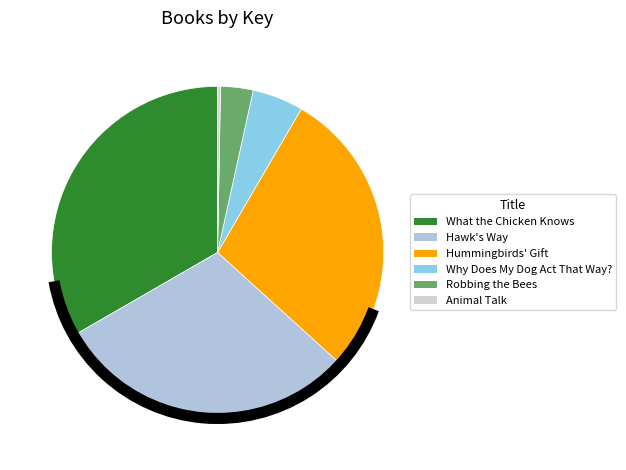

Rank the categories by value from lowest to highest.

Animal Talk, Robbing the Bees, Why Does My Dog Act That Way?, Hummingbirds' Gift, Hawk's Way, What the Chicken Knows